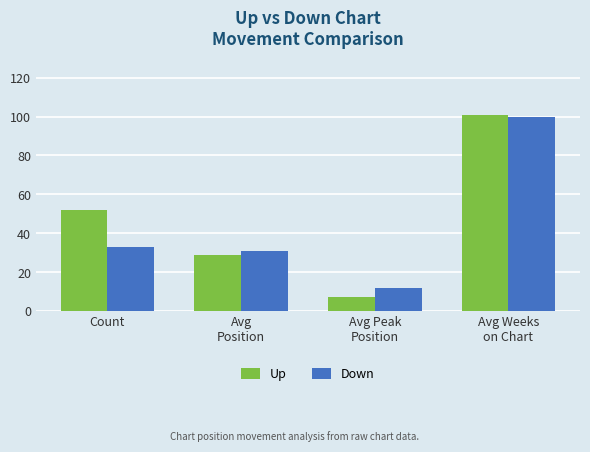

What are all the series names shown in the legend?

Up, Down